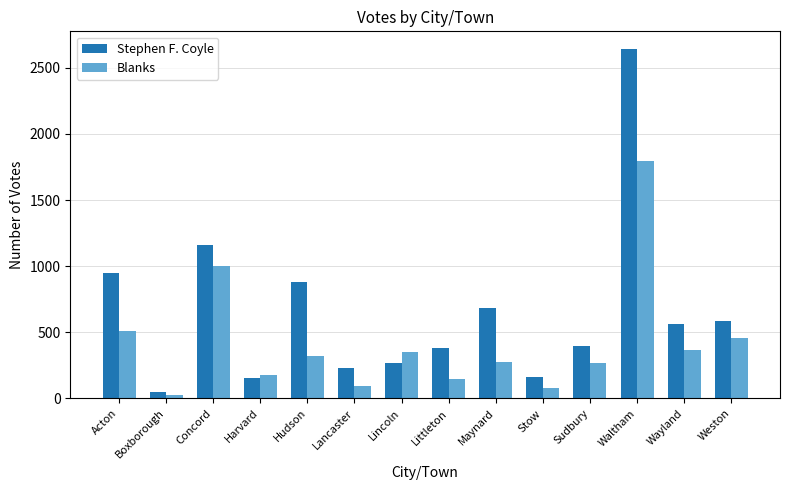

True or false: Stephen F. Coyle has a value of 1472 at Hudson.

False